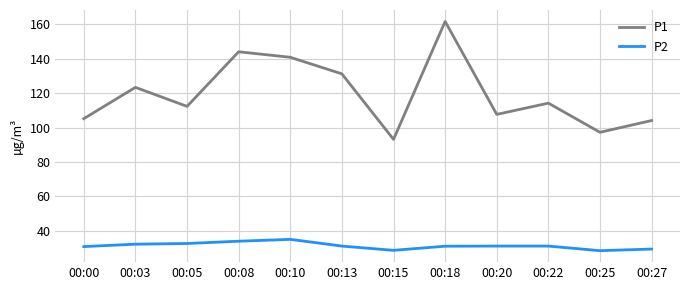

At which category is the sum across all series the highest?

00:18